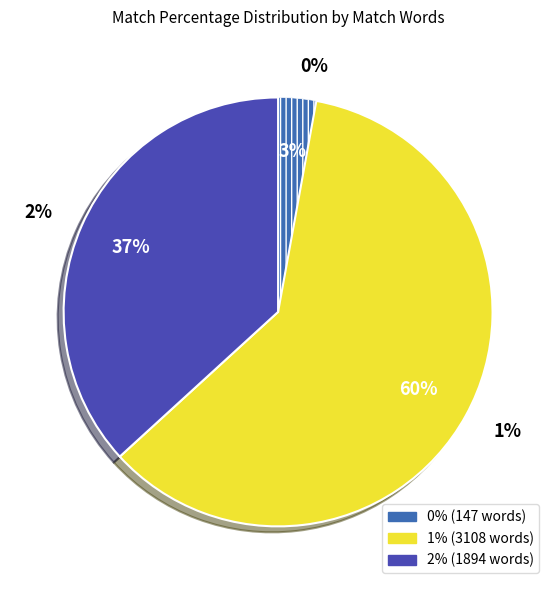

Is it true that 1% is 1% of the pie?

False